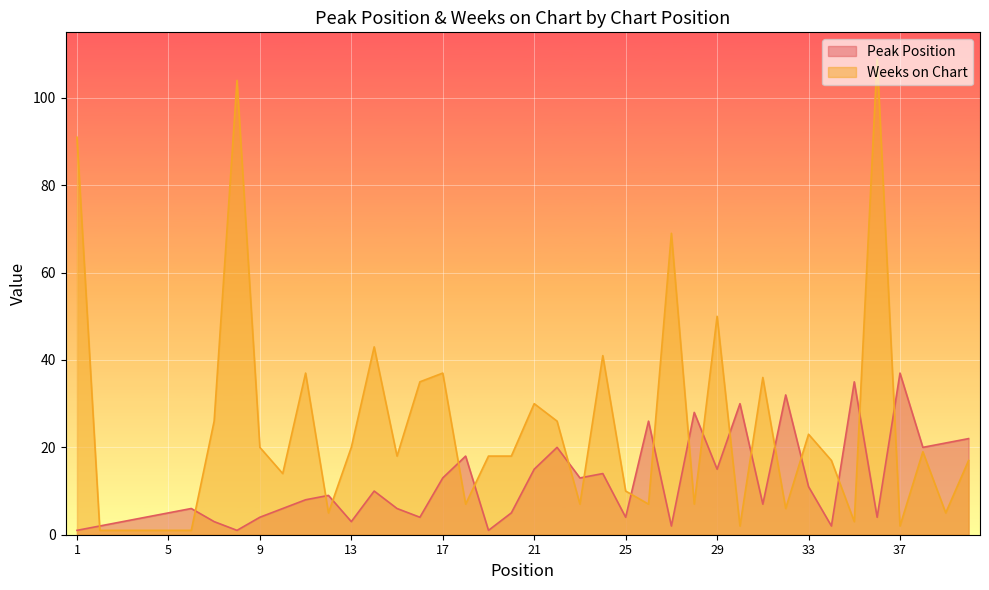

Which category has the highest value in the Weeks on Chart series?

36